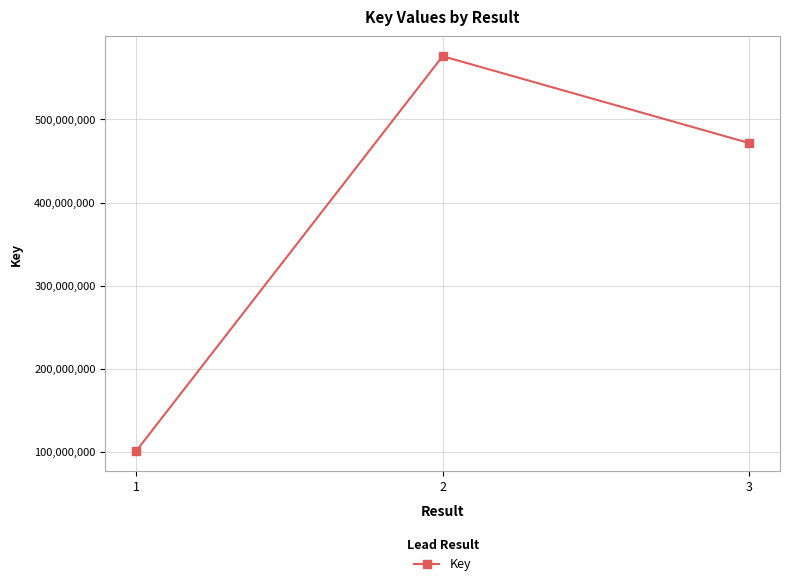

List the labels in order of value, largest first.

2, 3, 1